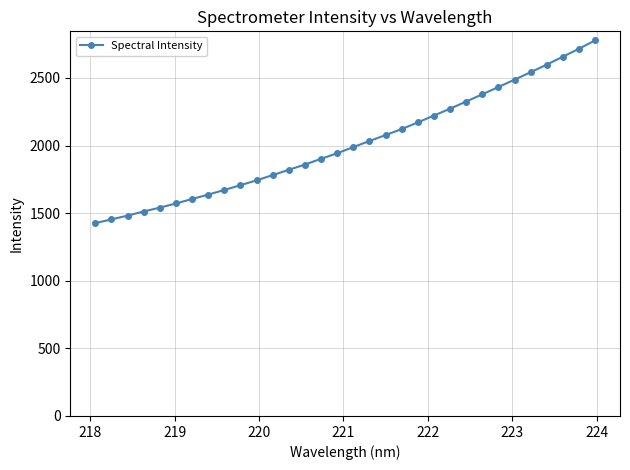

What is the maximum value shown in the chart?

2777.6